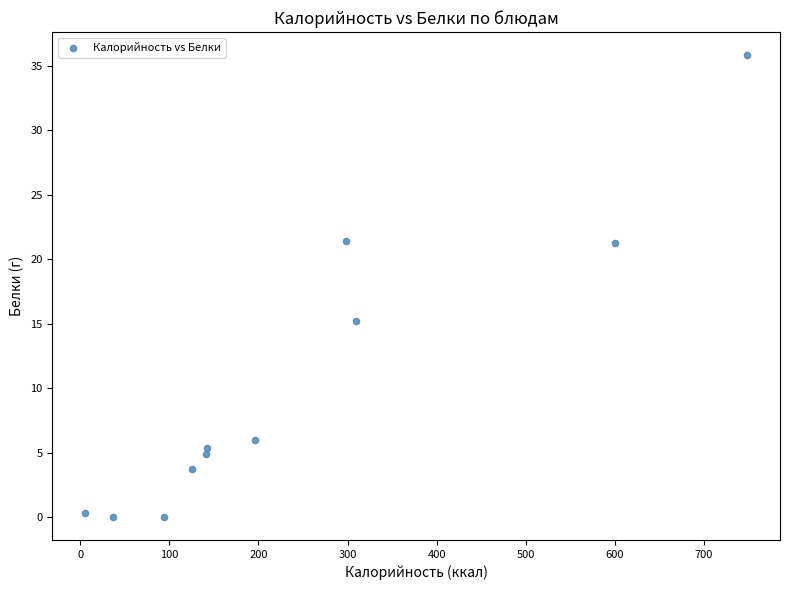

What is the range of Y values (max minus min)?

35.8